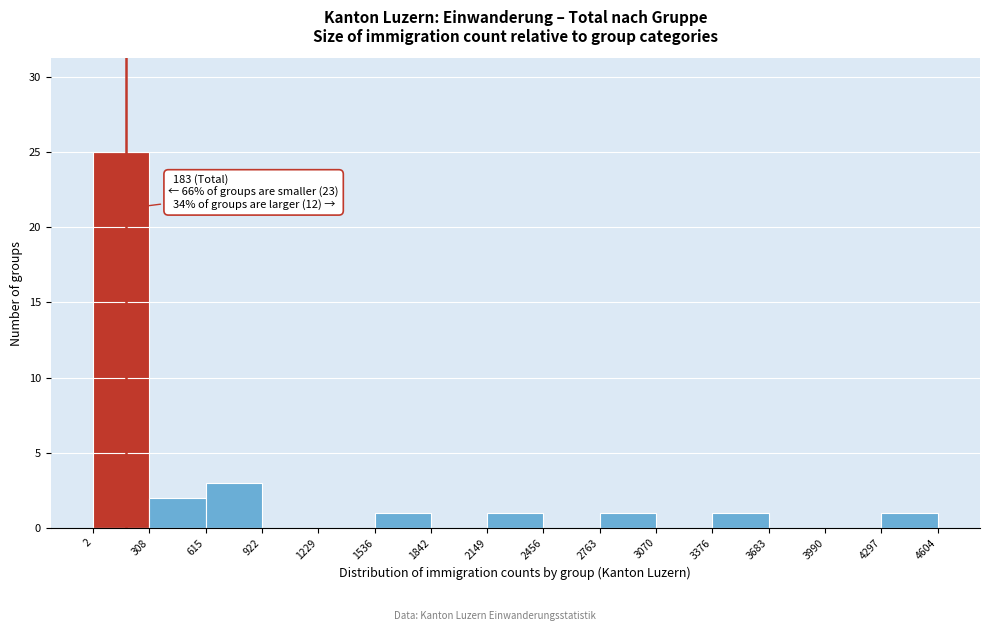

Over which range of the x-axis is the bar tallest?

2 to 308